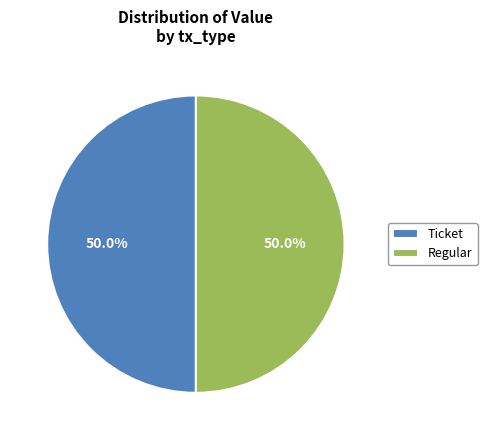

How many slices are in this pie chart?

2